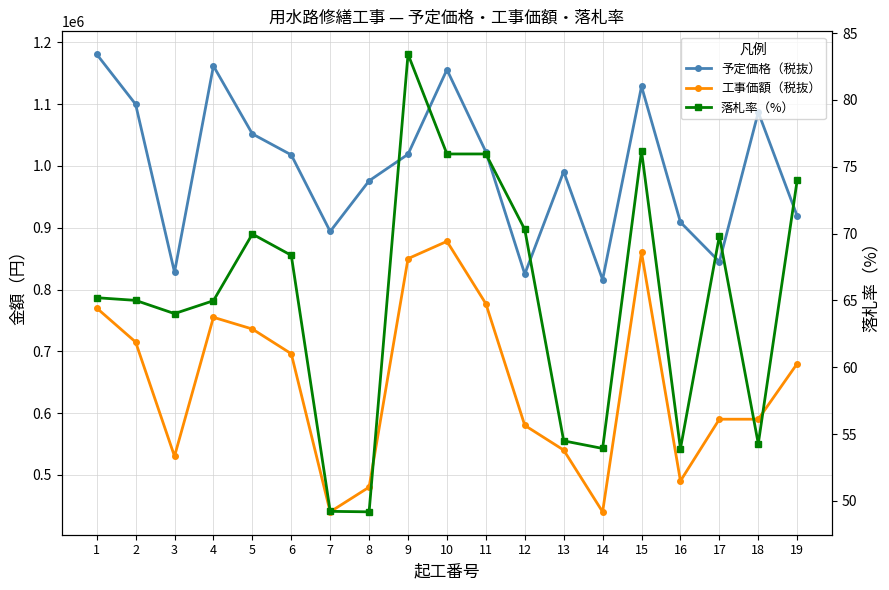

What is the value of the 落札率（%） point at the 19th from the left?

74.0